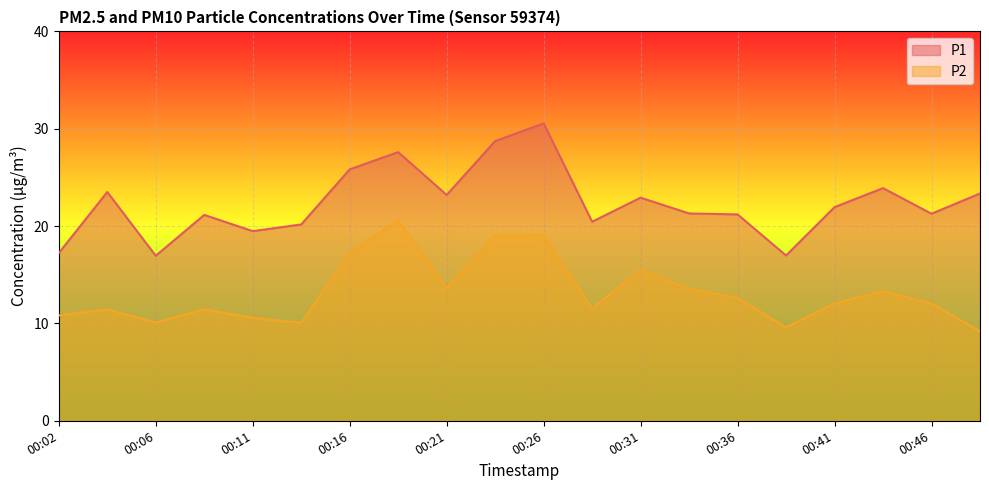

What is the value of the P2 point at the 6th from the left?

10.1